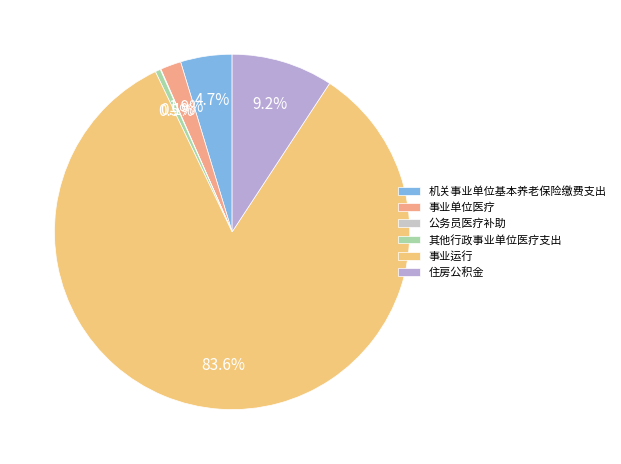

What portion of the pie excludes 公务员医疗补助?

99.9%